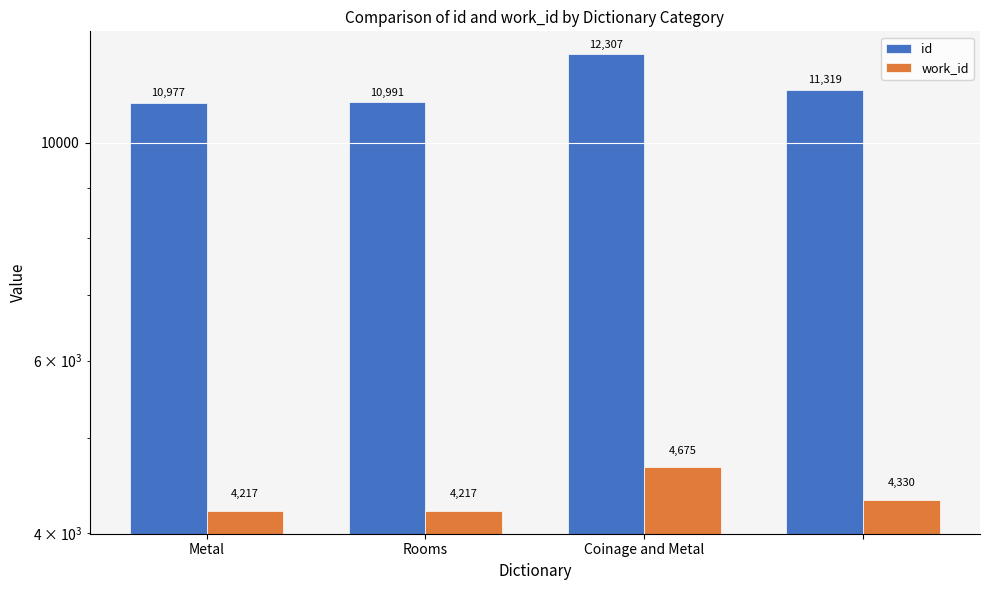

Count the number of categories in the chart.

4